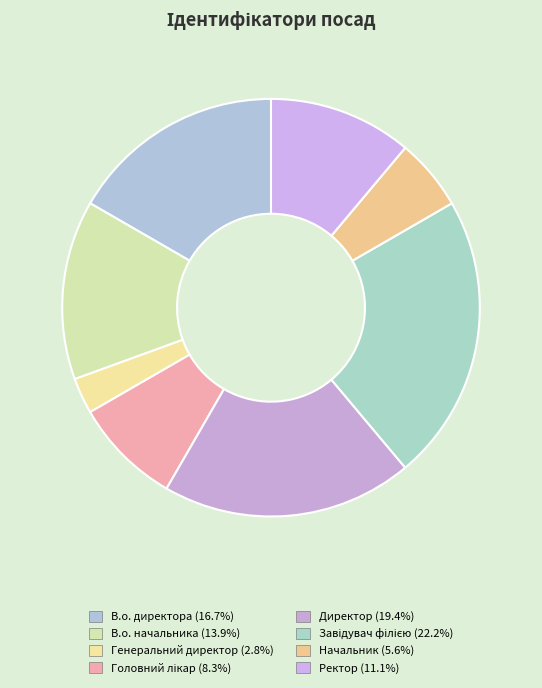

Rank the categories by value from lowest to highest.

Генеральний директор, Начальник, Головний лікар, Ректор, В.о. начальника, В.о. директора, Директор, Завідувач філією